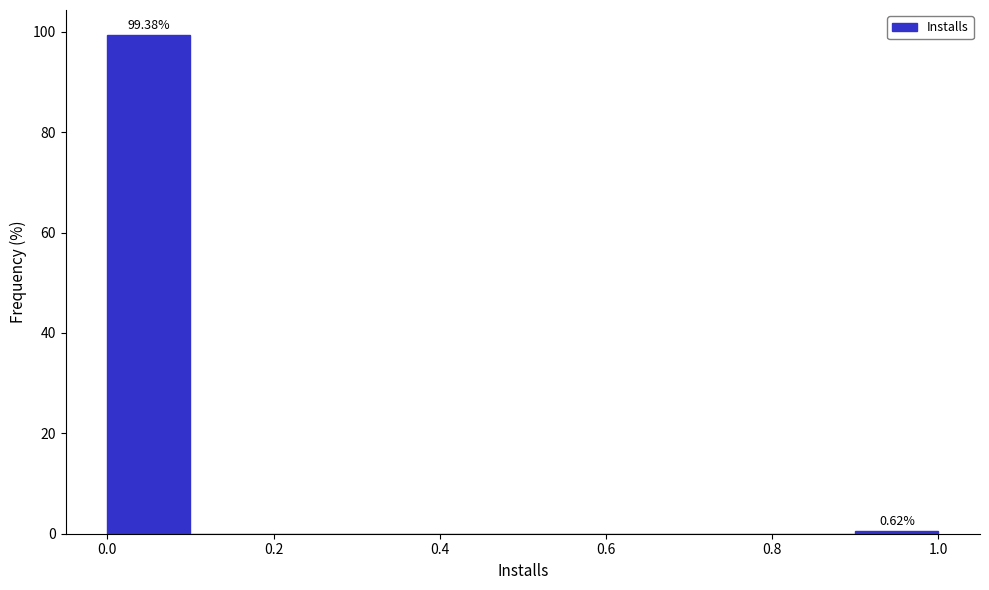

Over which range of the x-axis is the bar tallest?

0.0 to 0.1